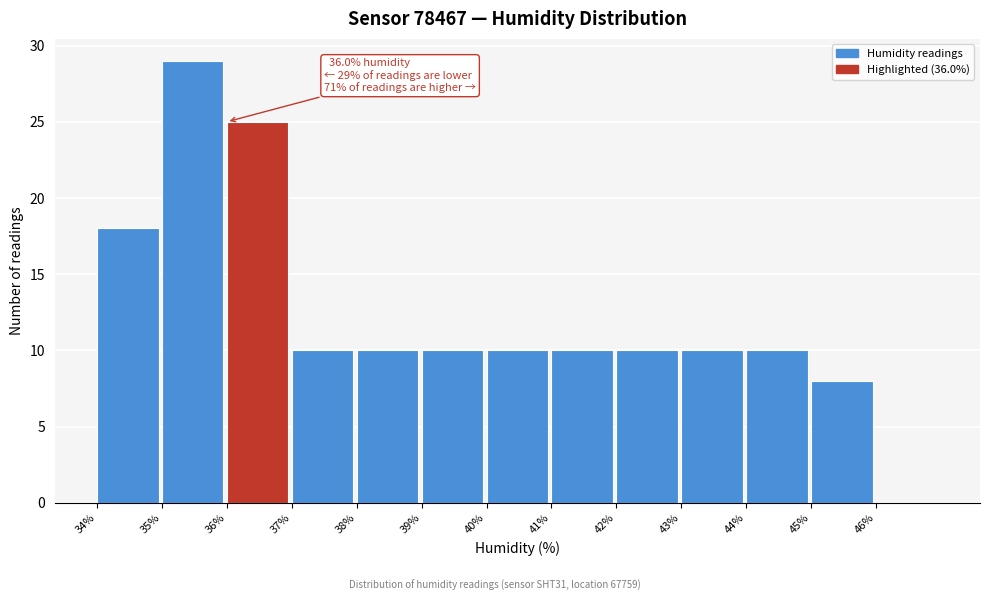

Which range on the x-axis has the tallest bar?

35 to 36